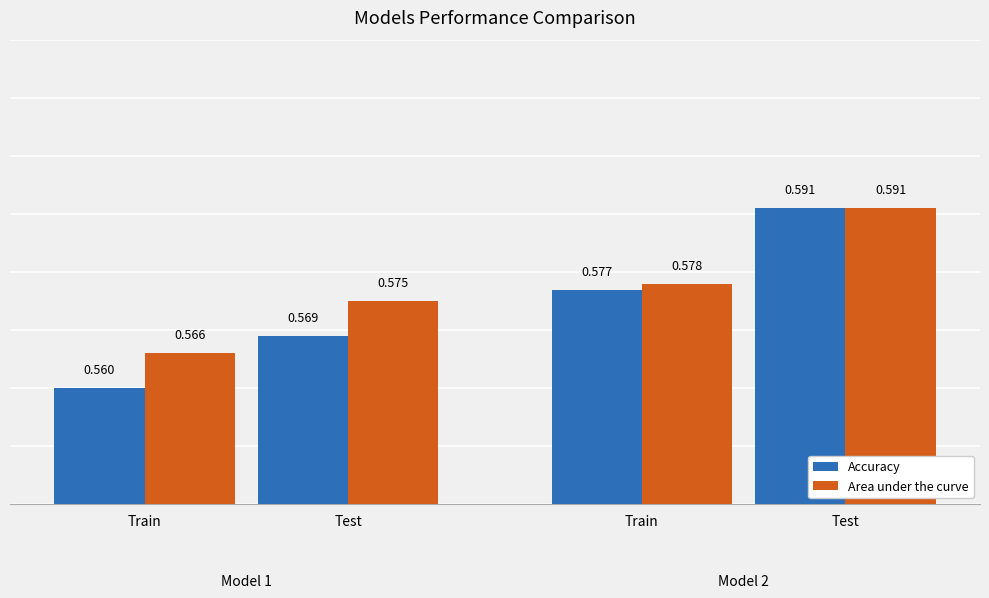

How many data points does each series have?

4